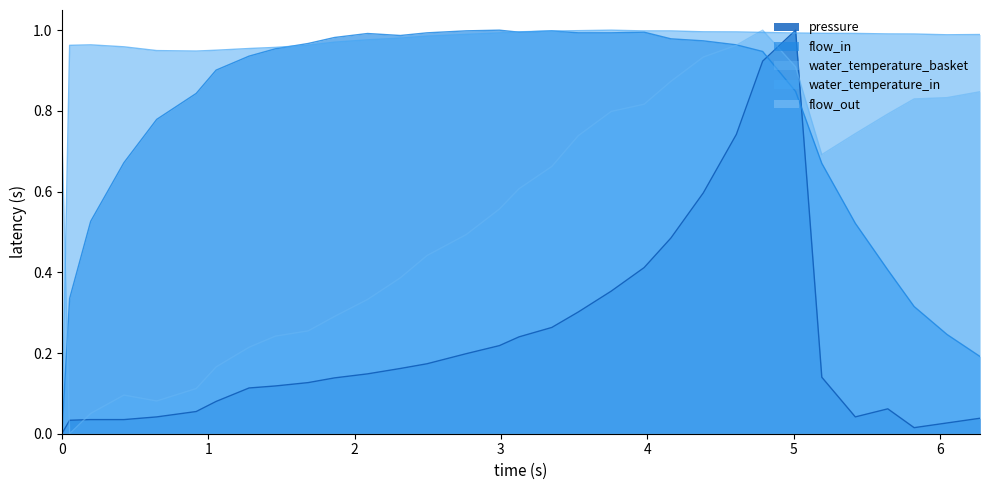

What is the greatest value displayed?

1.0